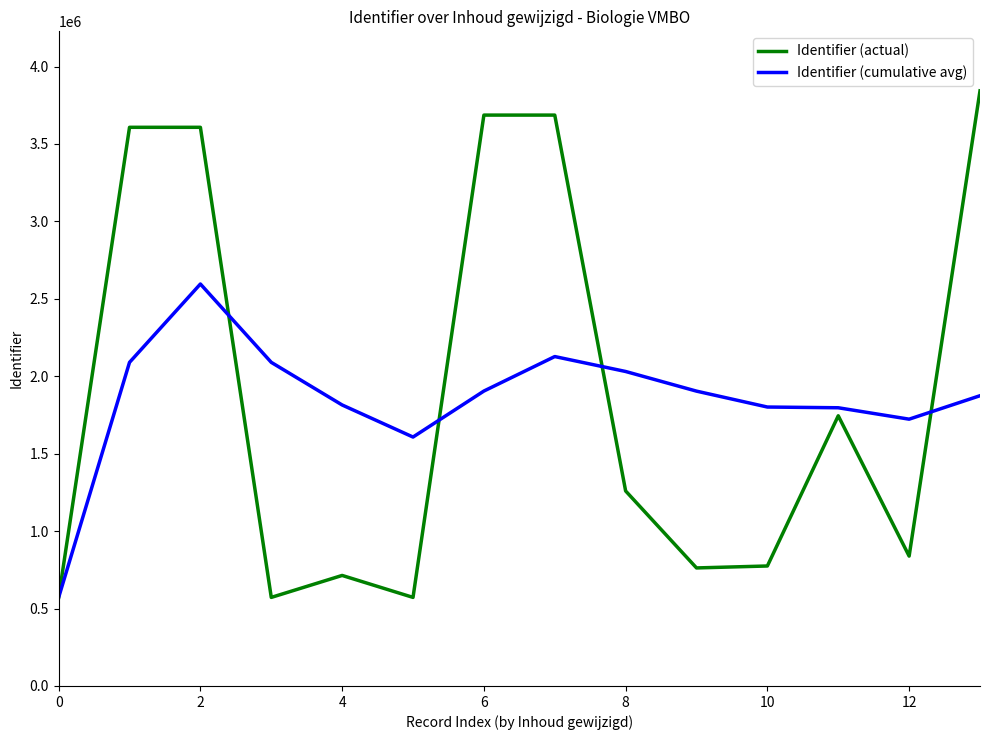

Which series has the widest spread of values?

Identifier (actual)